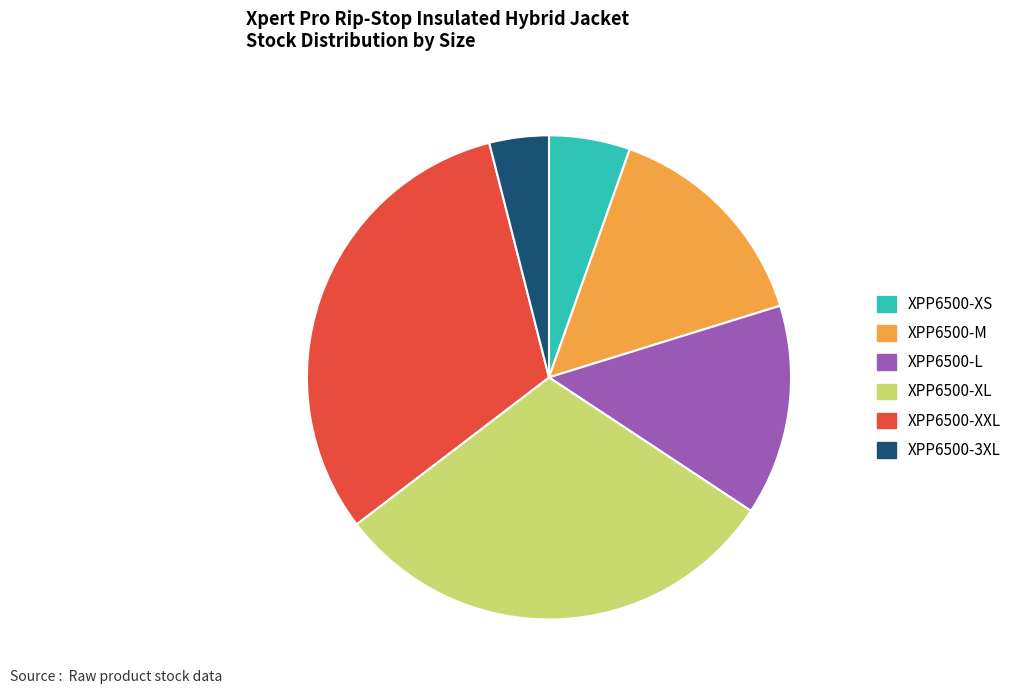

Does XPP6500-3XL account for over 50% of the chart?

No